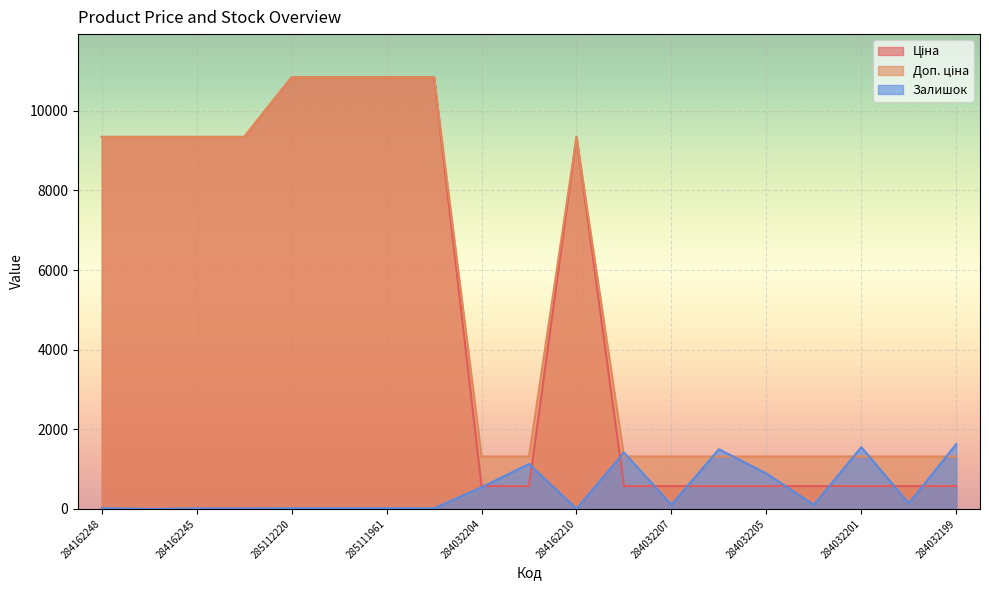

What value does the Залишок series have at 284032204?

543.0